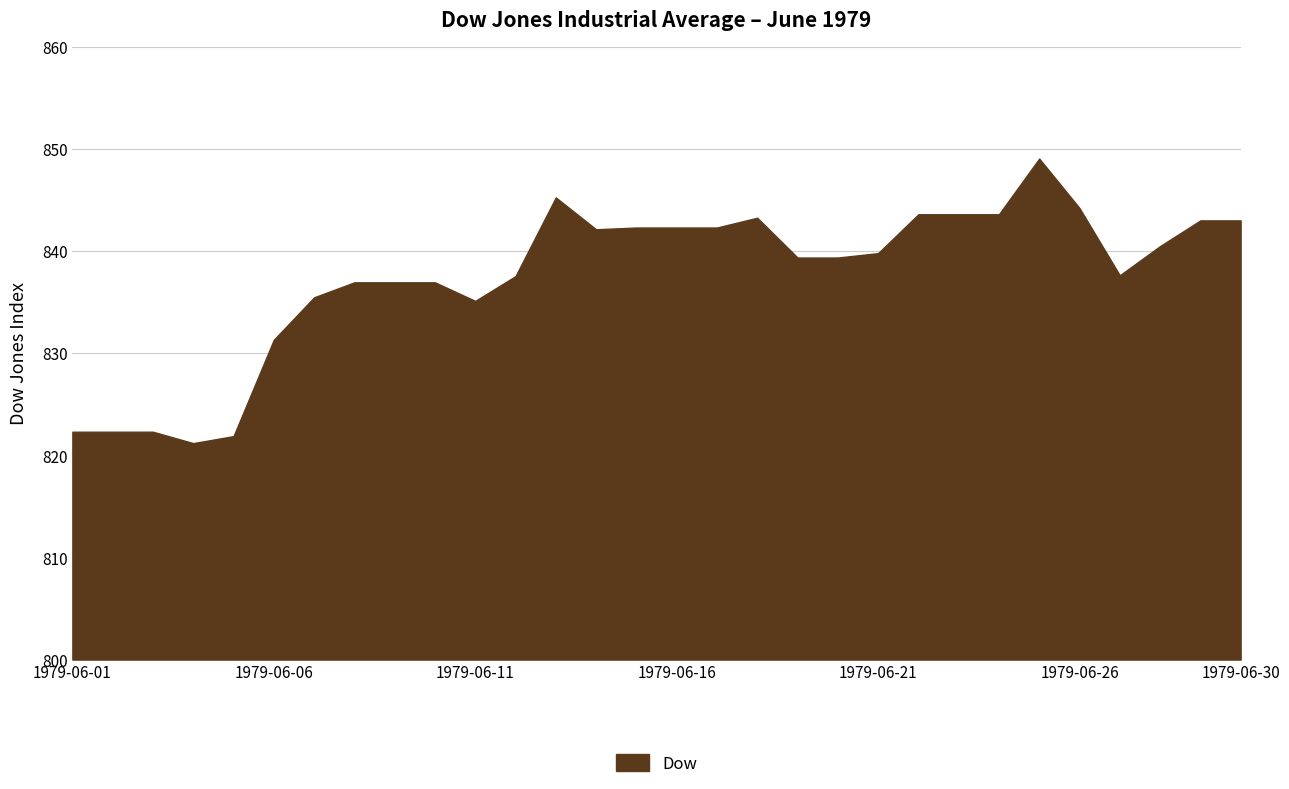

What is the difference between the maximum and minimum values?

27.9